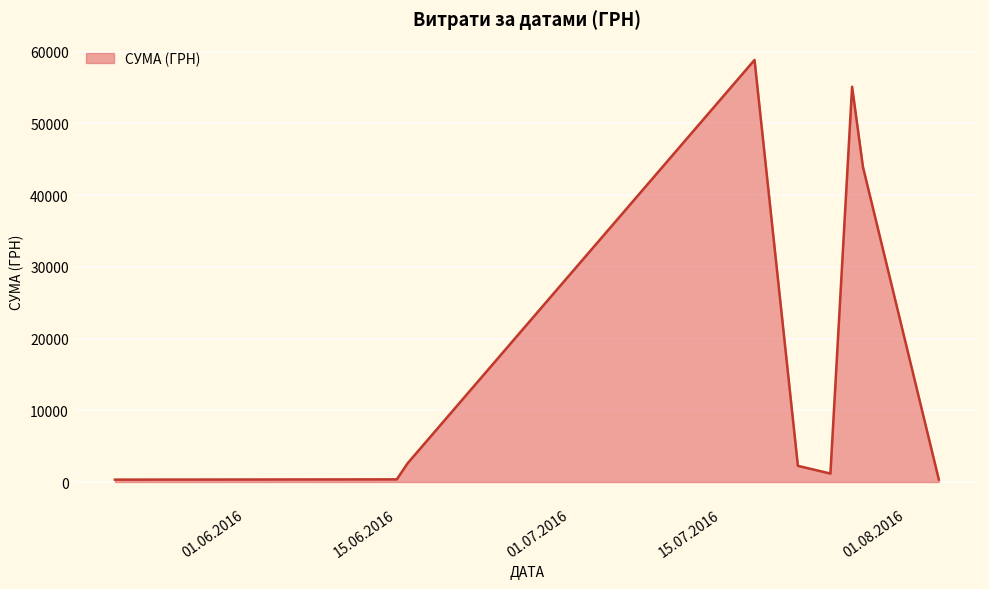

What is the difference between the maximum and minimum values?

58510.0